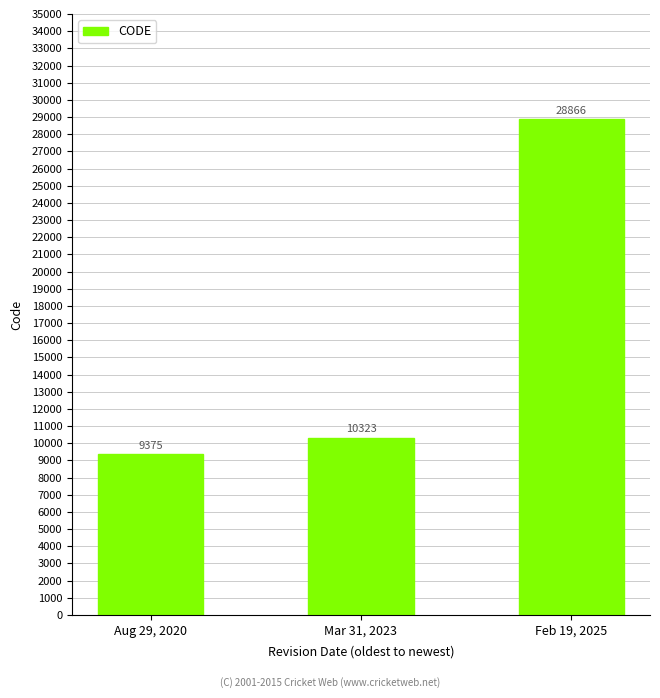

At which label is the value closest to 19120?

Mar 31, 2023